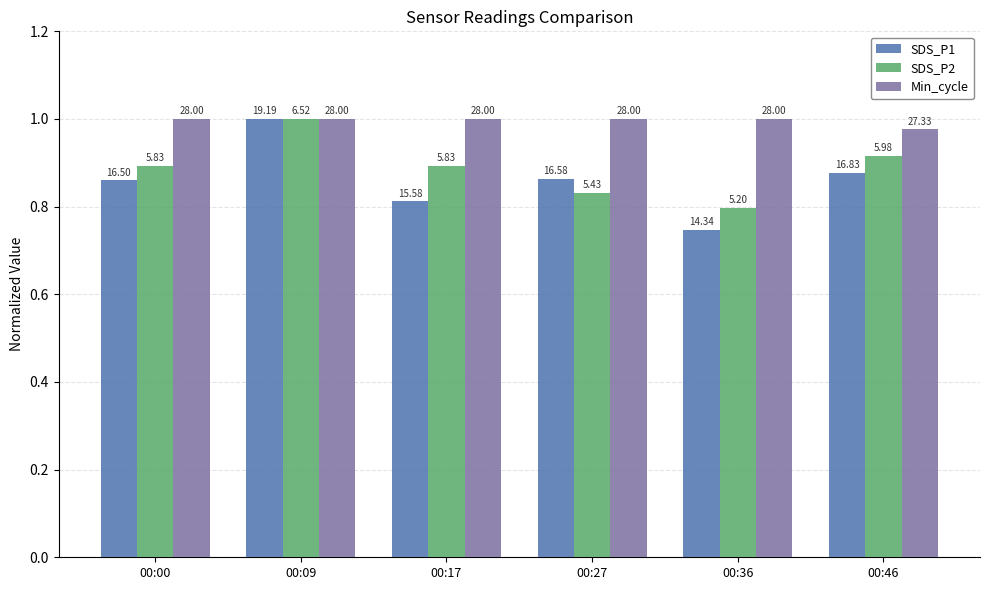

What is the value of the SDS_P1 bar at the 1st from the left?

0.9